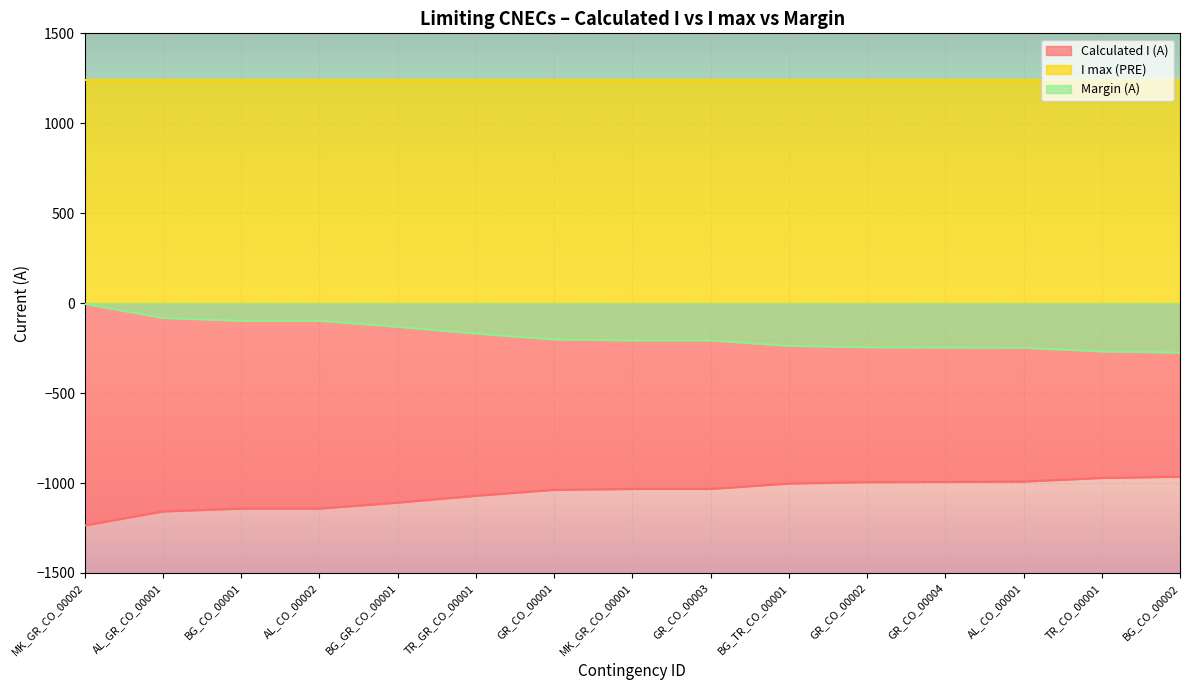

Does the chart display data point markers on the line(s)?

No